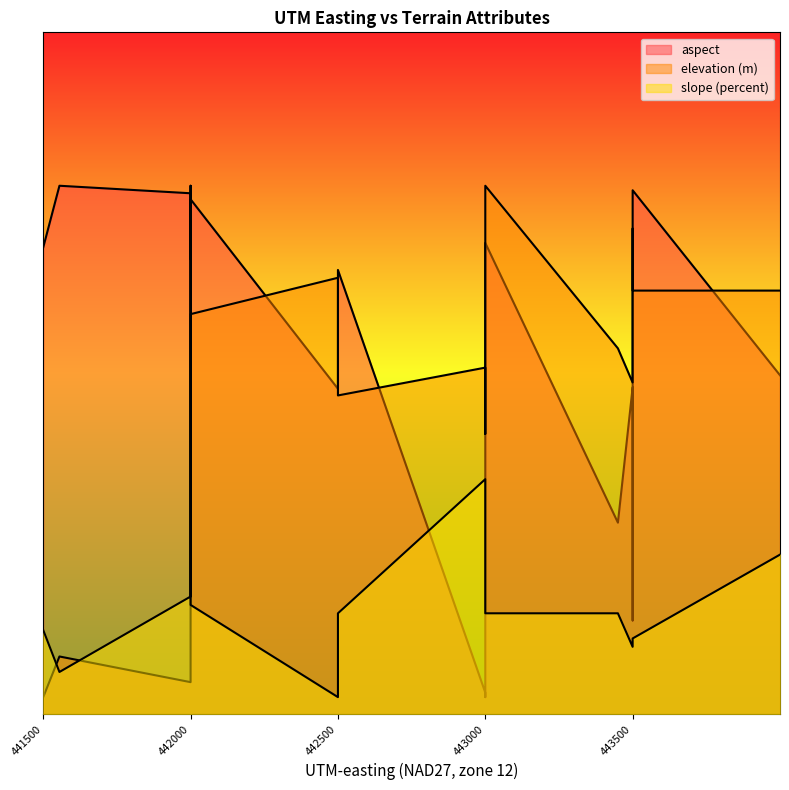

Is it true that elevation (m) equals 234.7 at 442000?

True